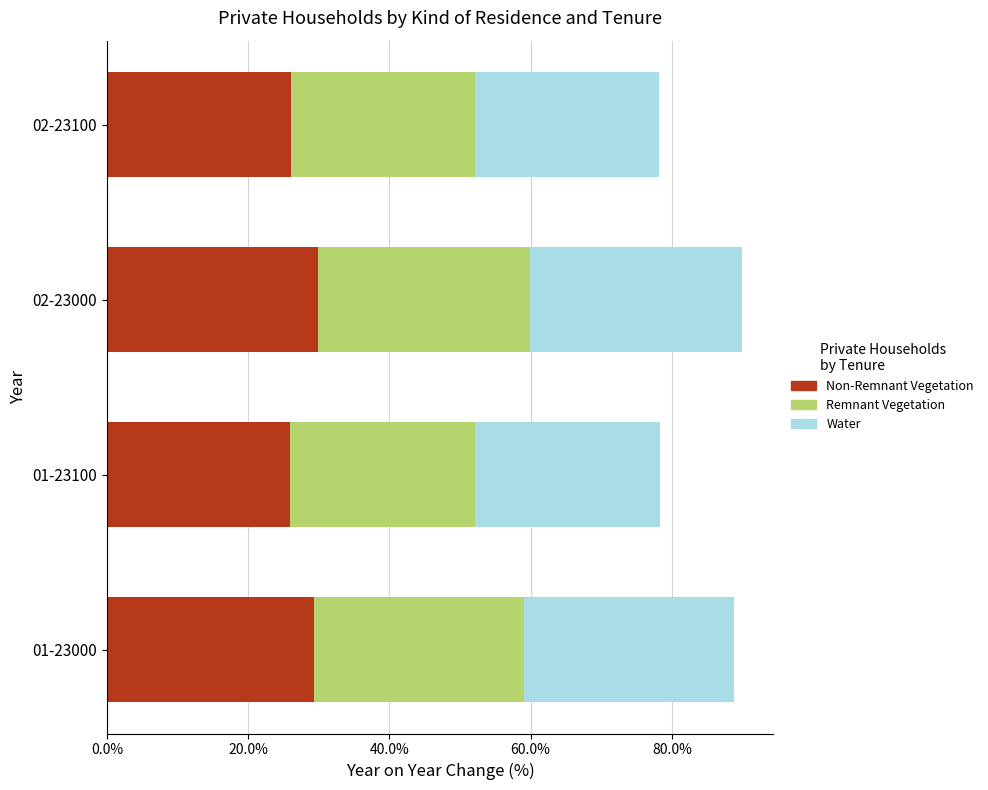

What is the total value across all series at 02-23000?

89.9